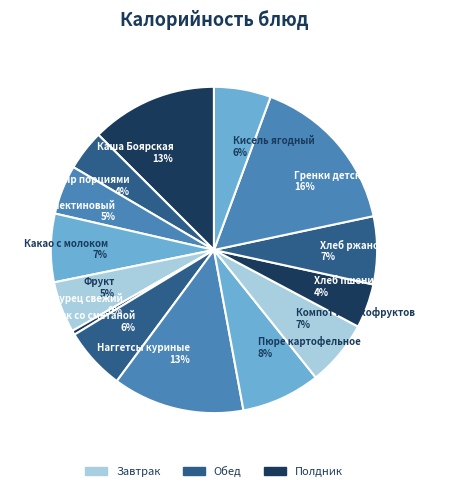

Between Фрукт 5% and Хлеб пшеничный 4%, which is larger?

Фрукт 5%